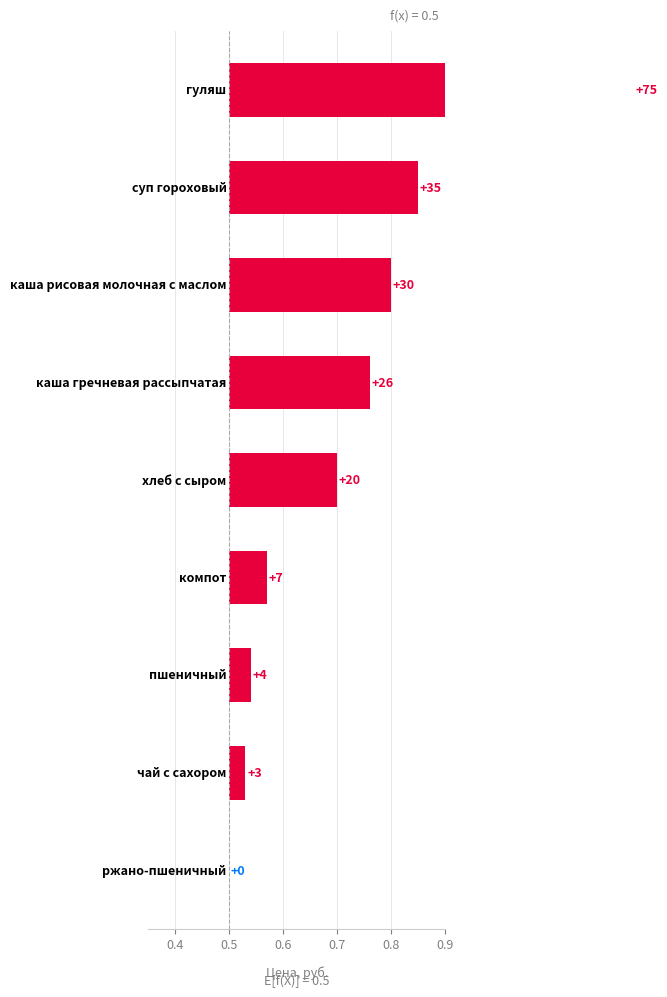

How many distinct data groups are displayed?

1